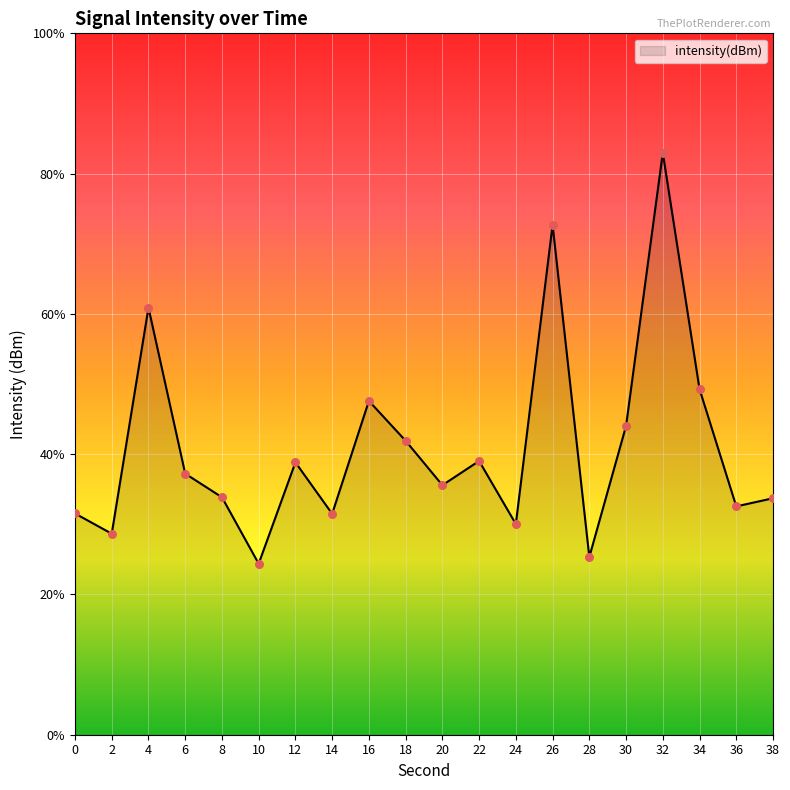

Which has a higher value, 24 or 18?

18